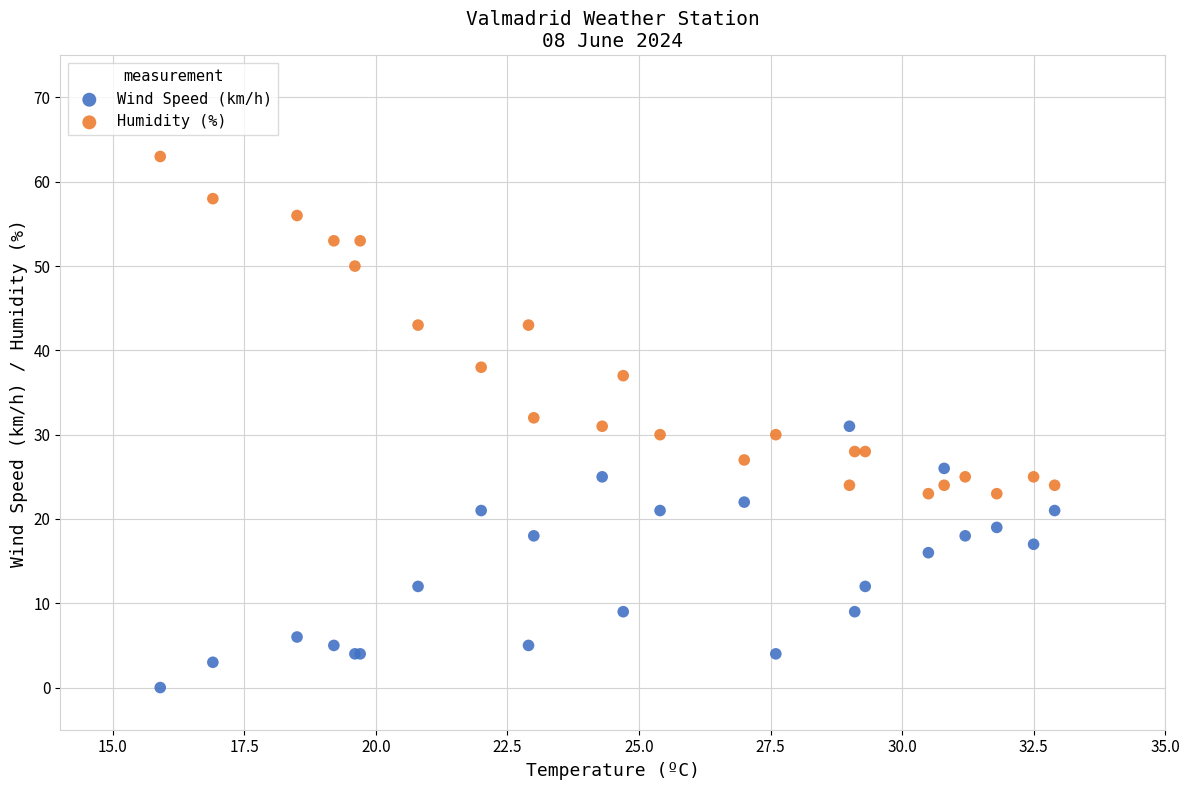

Which series contains the highest Y value?

Humidity (%)